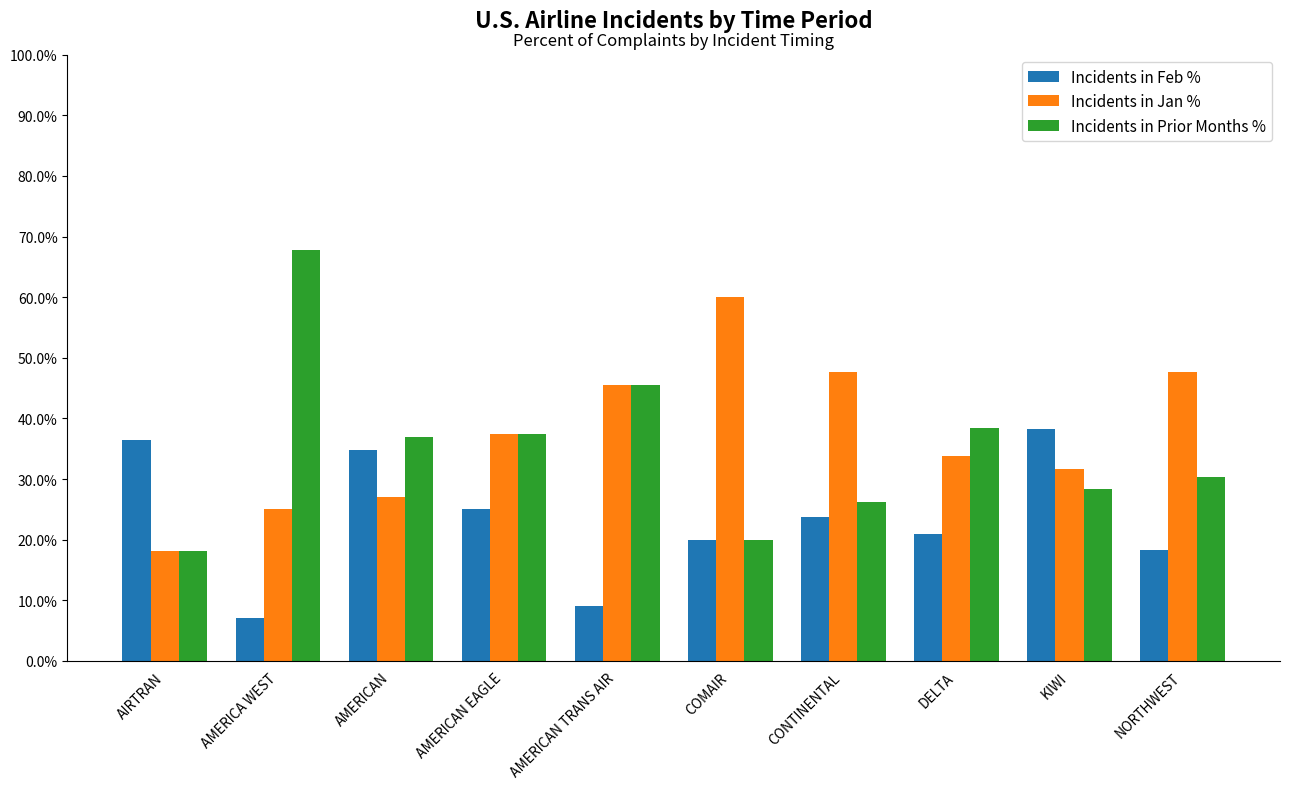

Rank the series by their maximum value, from highest to lowest.

Incidents in Prior Months %, Incidents in Jan %, Incidents in Feb %